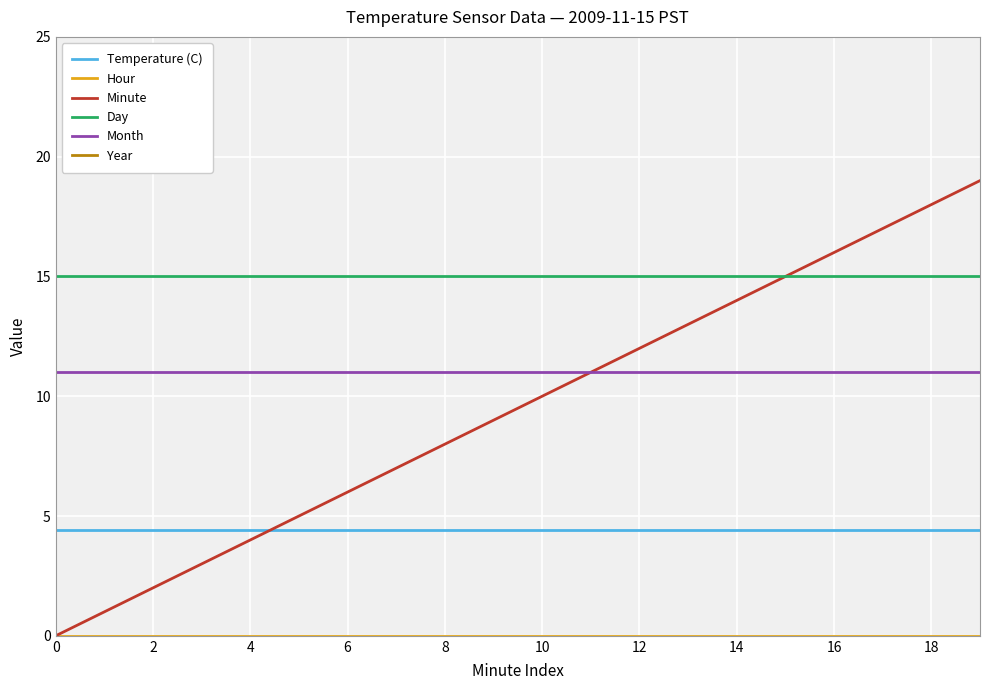

Which series has the largest range (max minus min)?

Minute